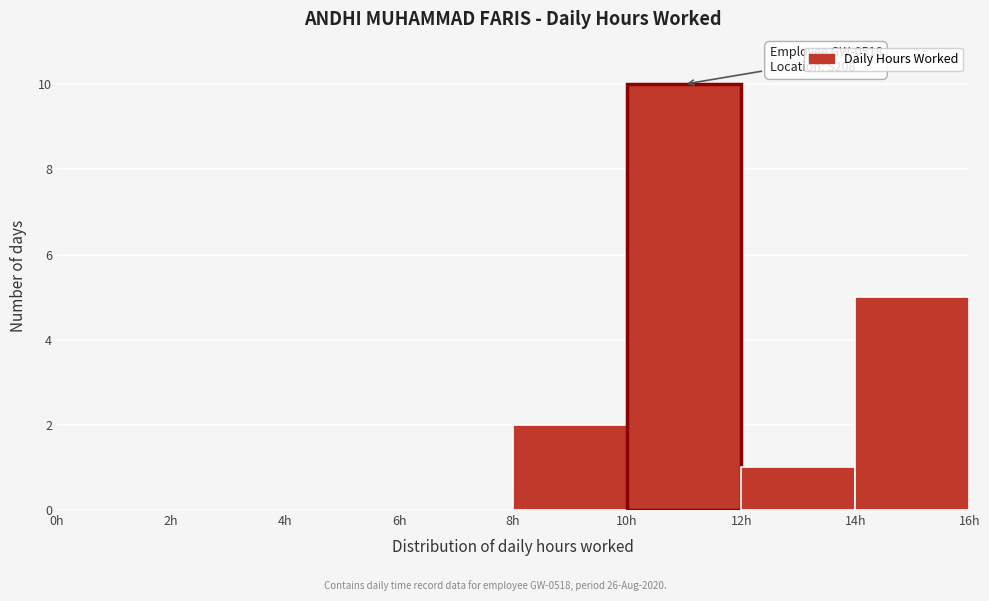

Over which range of the x-axis is the bar tallest?

10 to 12